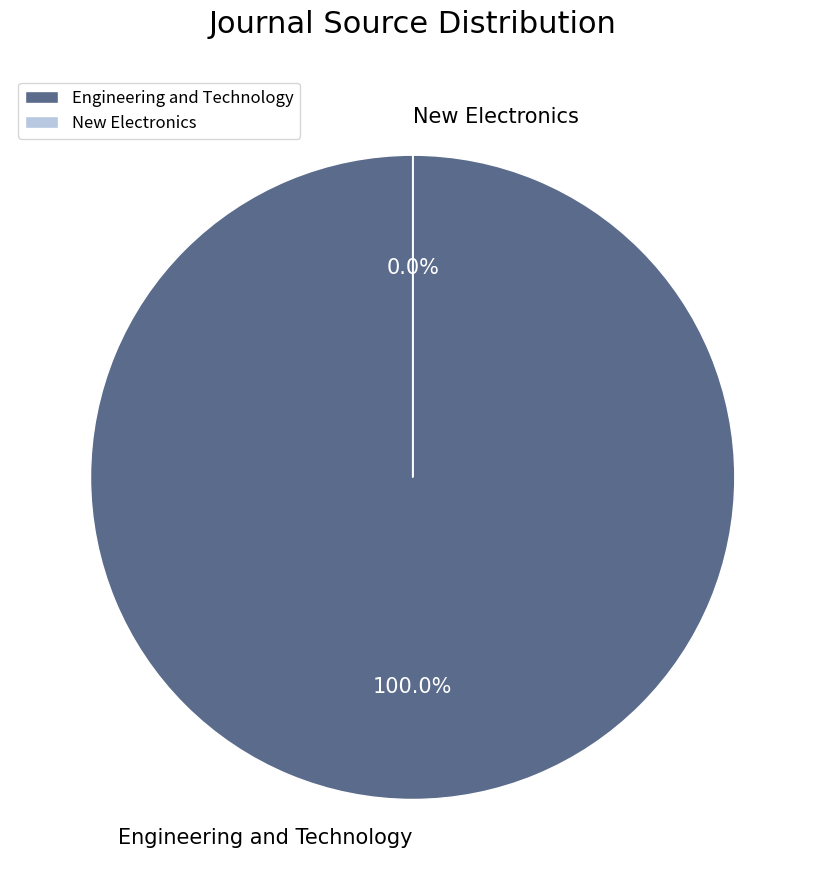

Does Engineering and Technology account for over 50% of the chart?

Yes